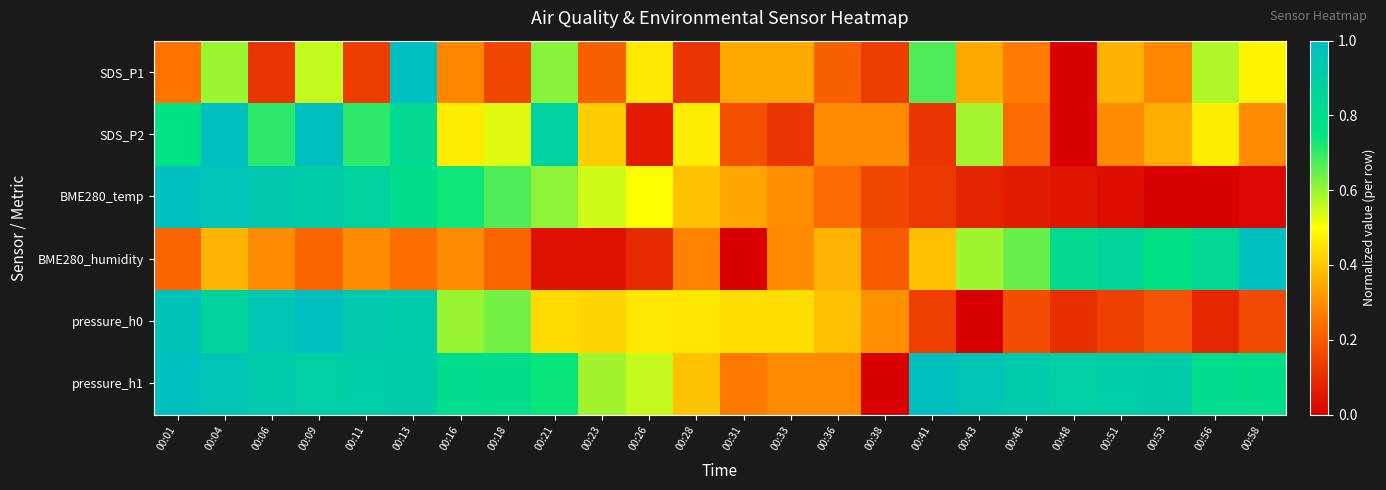

Rank the series at 00:36 from lowest to highest value.

SDS_P1, BME280_temp, pressure_h1, SDS_P2, BME280_humidity, pressure_h0